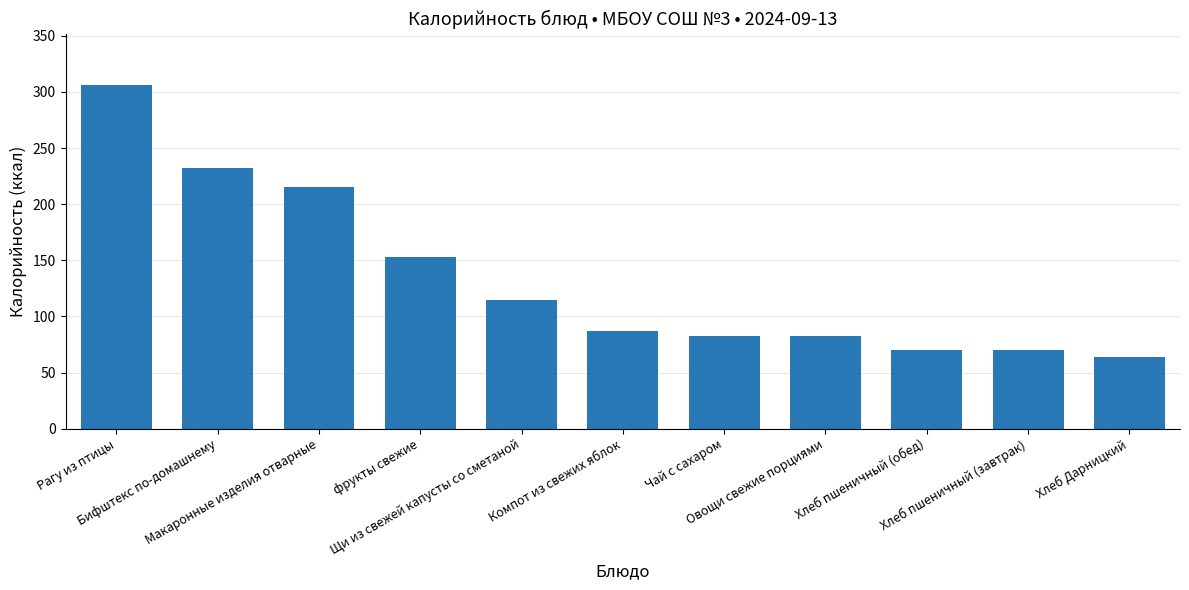

What is the difference between the maximum and second lowest values?

235.6